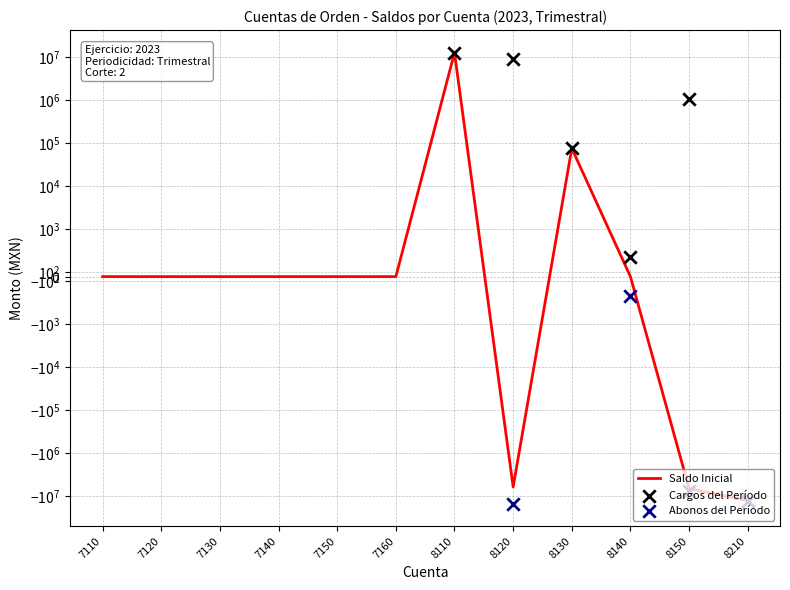

Which series reaches the maximum Y coordinate?

Saldo Inicial